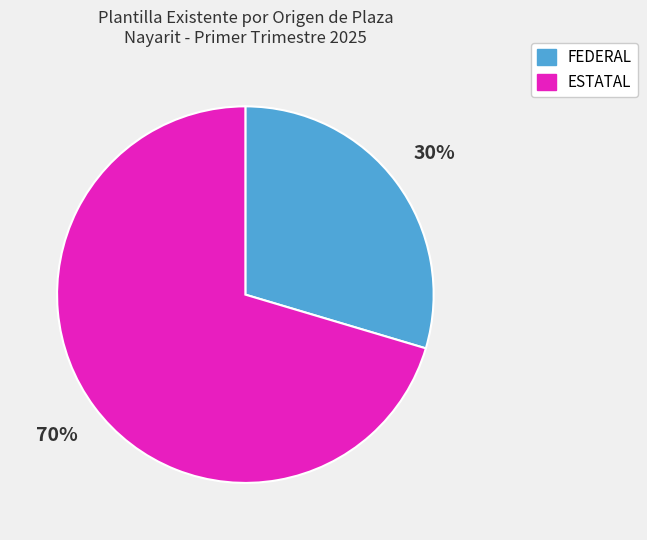

Which slice is the largest?

ESTATAL